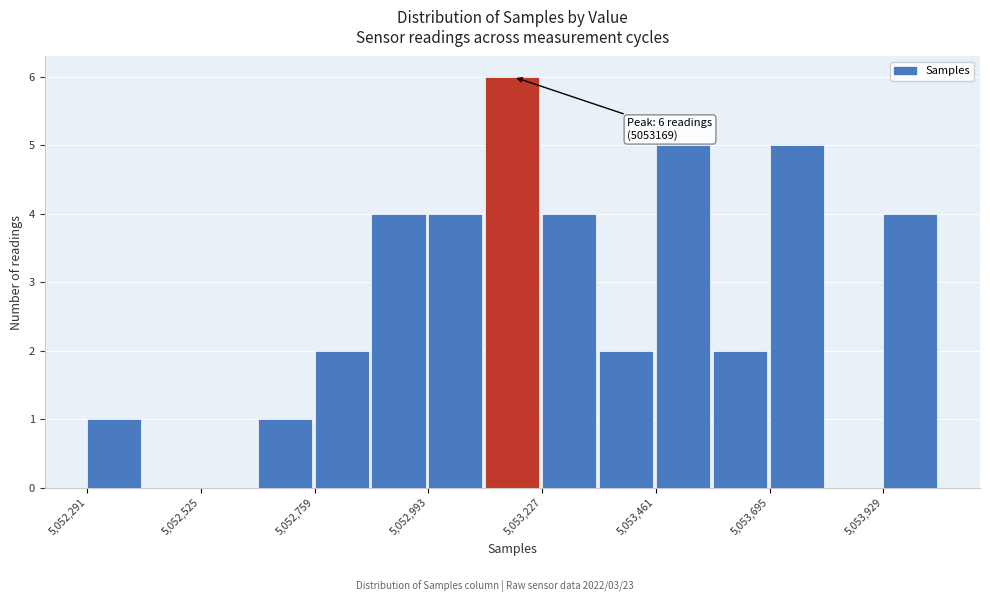

Read against the x-axis, roughly where is the centre of the tallest bar?

5053150